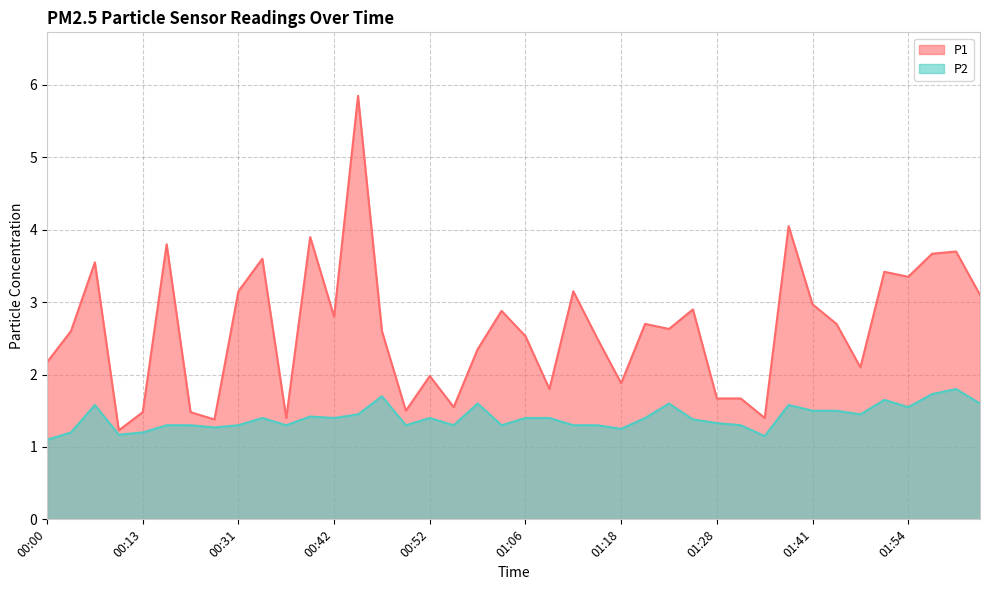

How many data points does each series have?

40